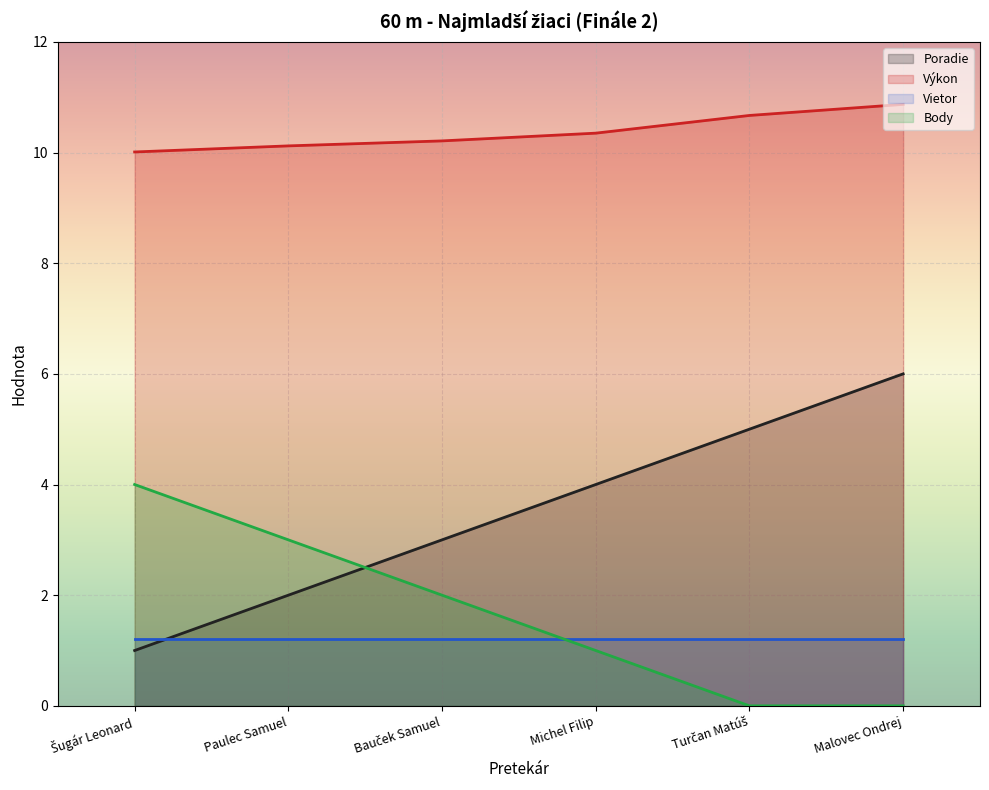

Which series changed the most between Paulec Samuel and Bauček Samuel?

Poradie